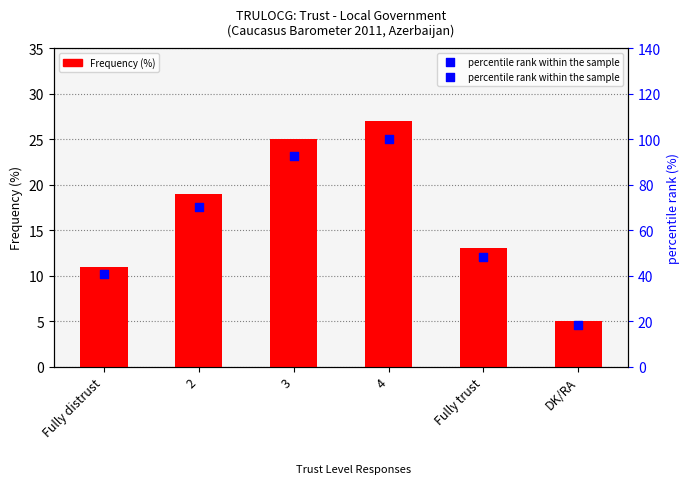

At which category is the sum across all series the highest?

4